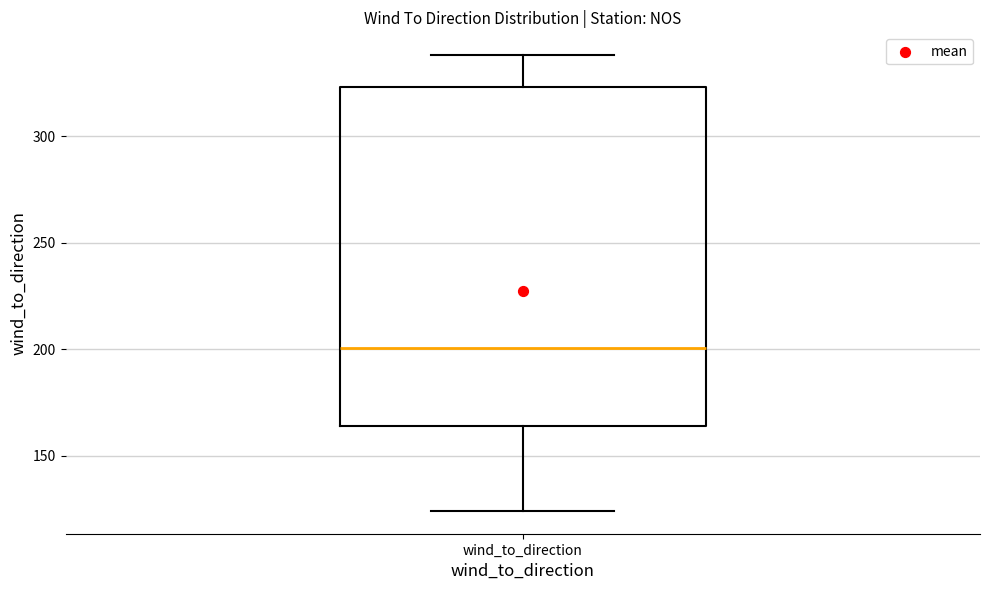

Where does the upper whisker of the box for wind_to_direction end on the y-axis? The values are not printed on the chart, so give them approximately, as read against the axis.

340